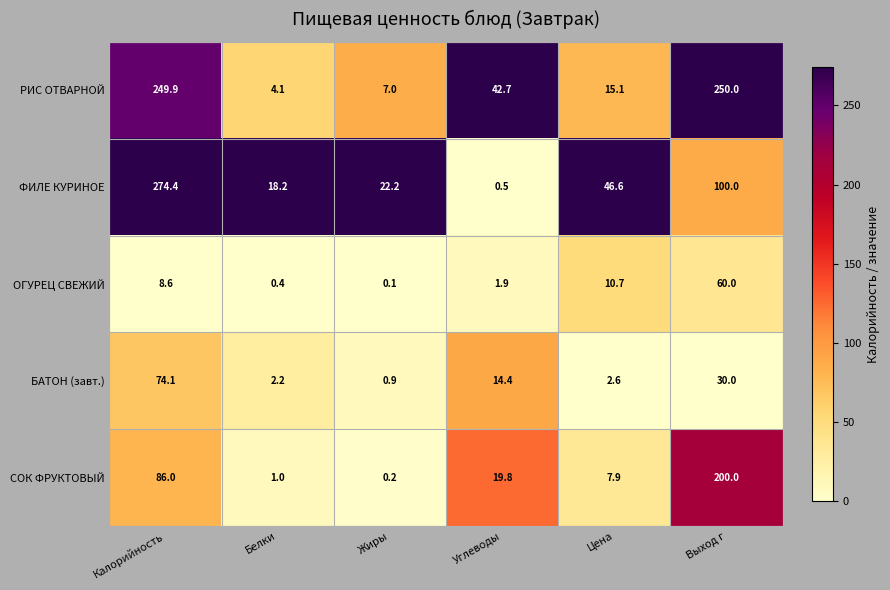

What is the difference between the second highest and second lowest values in the СОК ФРУКТОВЫЙ series?

85.0